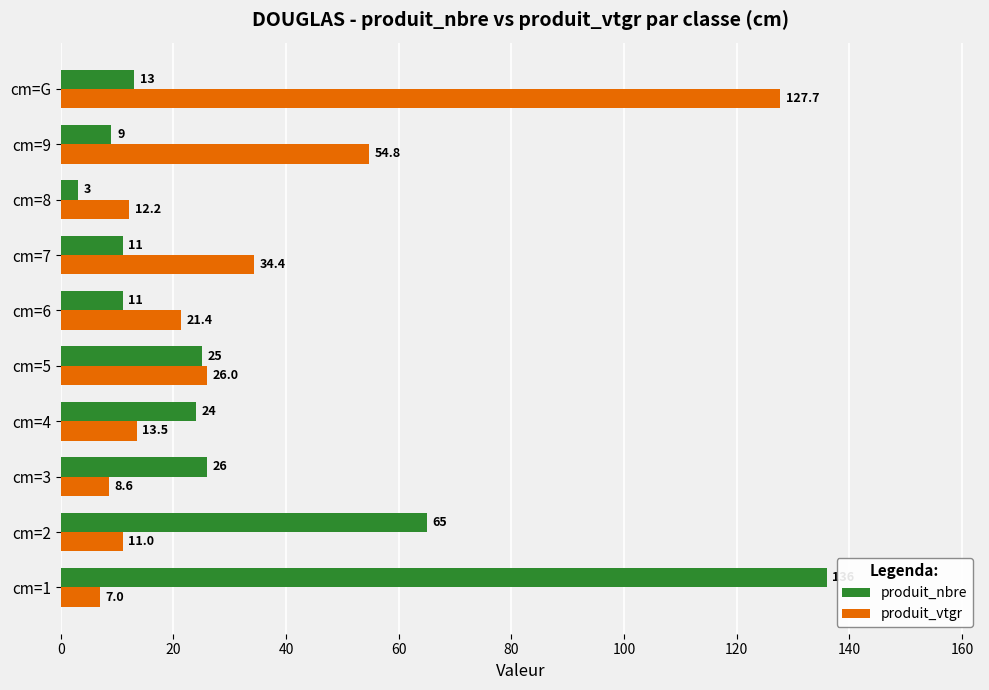

The produit_nbre series shows 26.0 at cm=3. True or false?

True